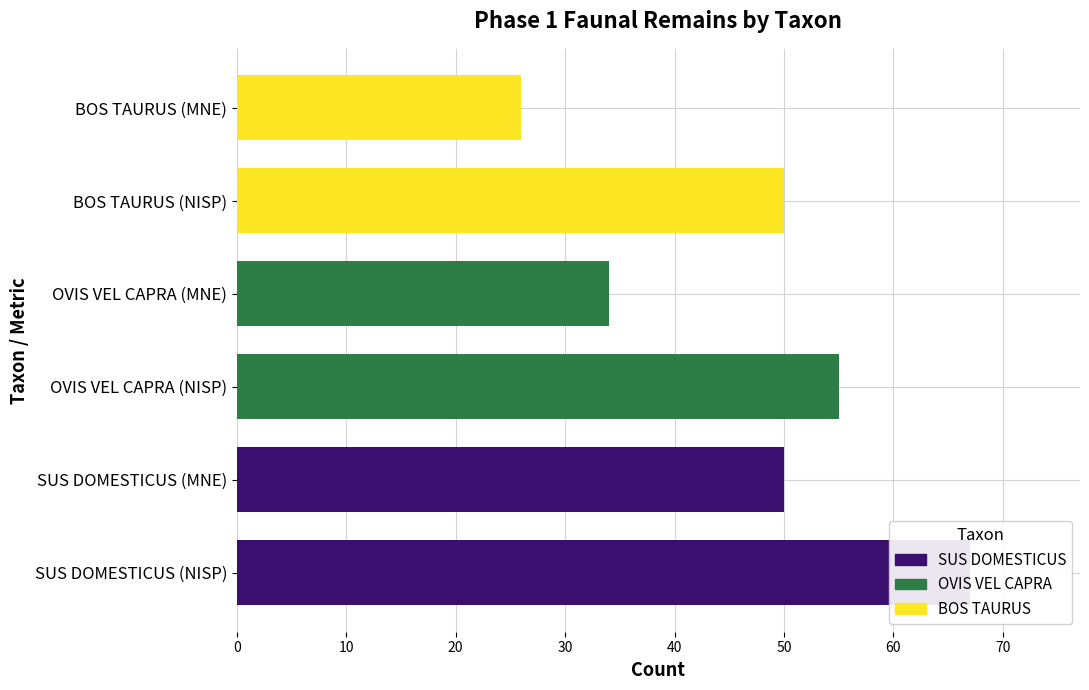

Reading right to left, extract all data points from this chart.

26	50	34	55	50	67